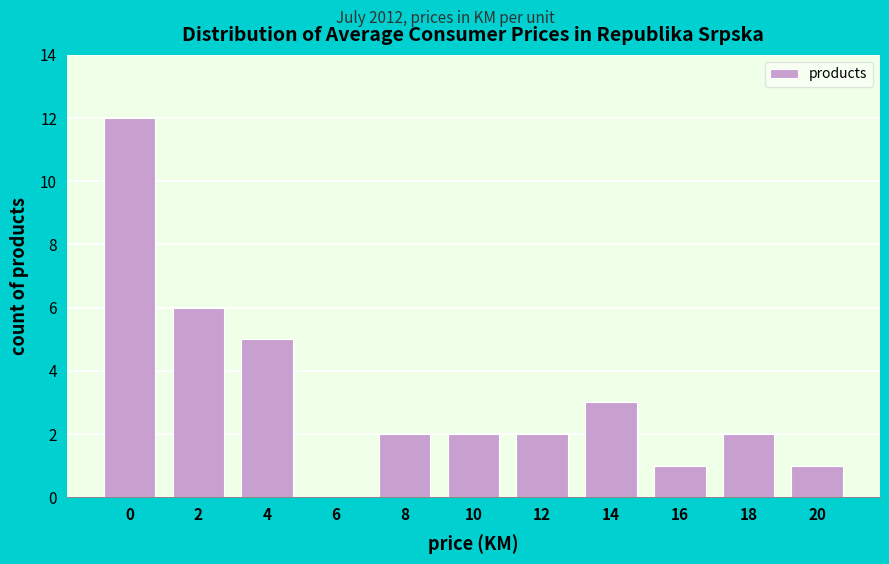

Reading left to right, list all the values displayed in this chart.

0=12	2=6	4=5	6=0	8=2	10=2	12=2	14=3	16=1	18=2	20=1